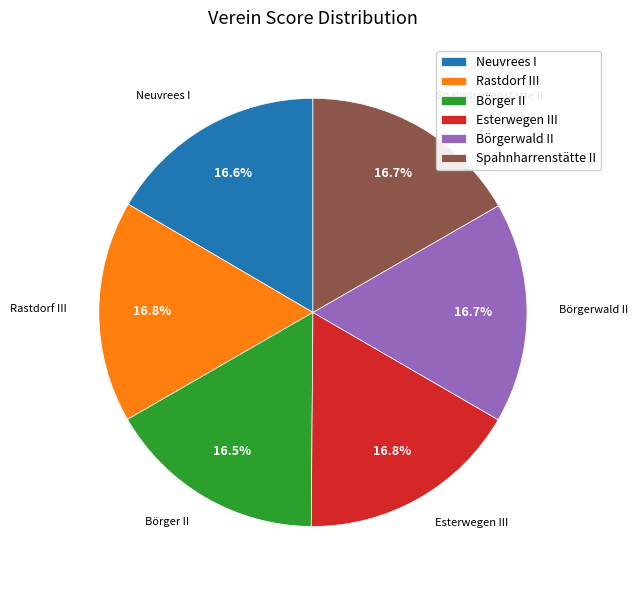

Count the number of slices in the pie.

6